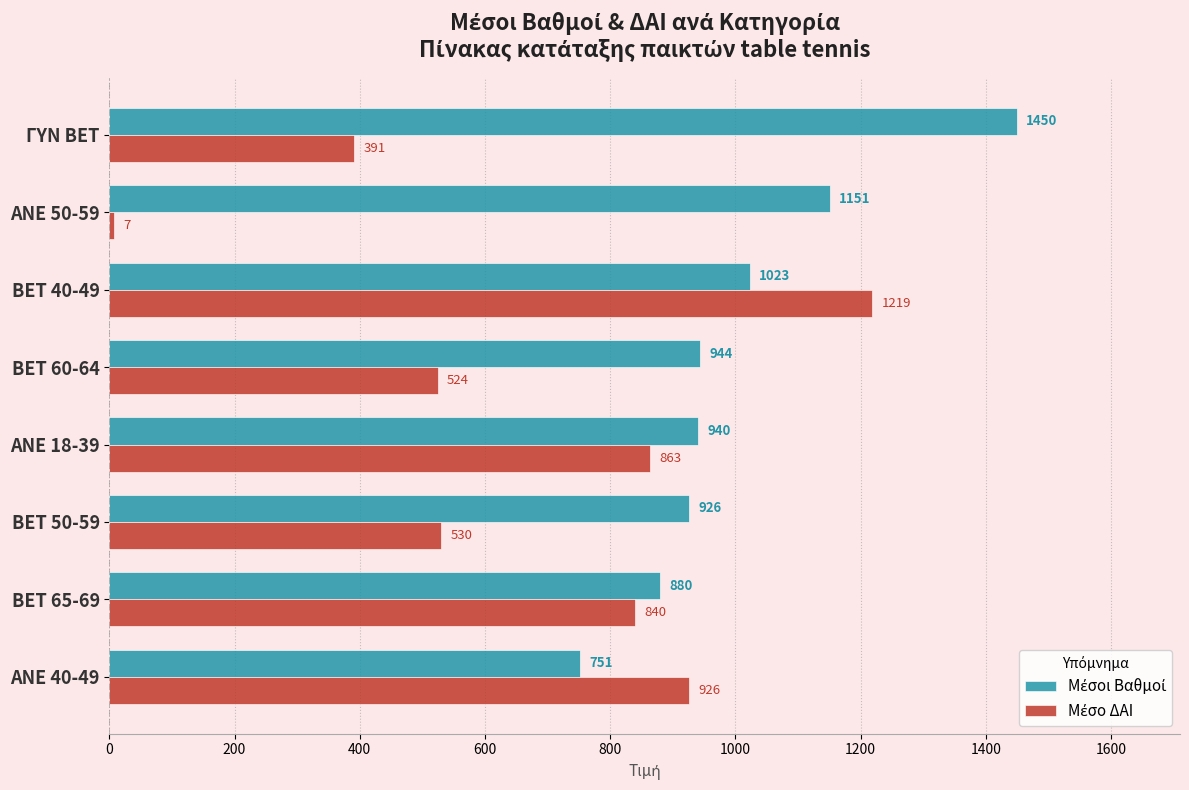

Which category has the highest value across all series?

ΓΥΝ BET